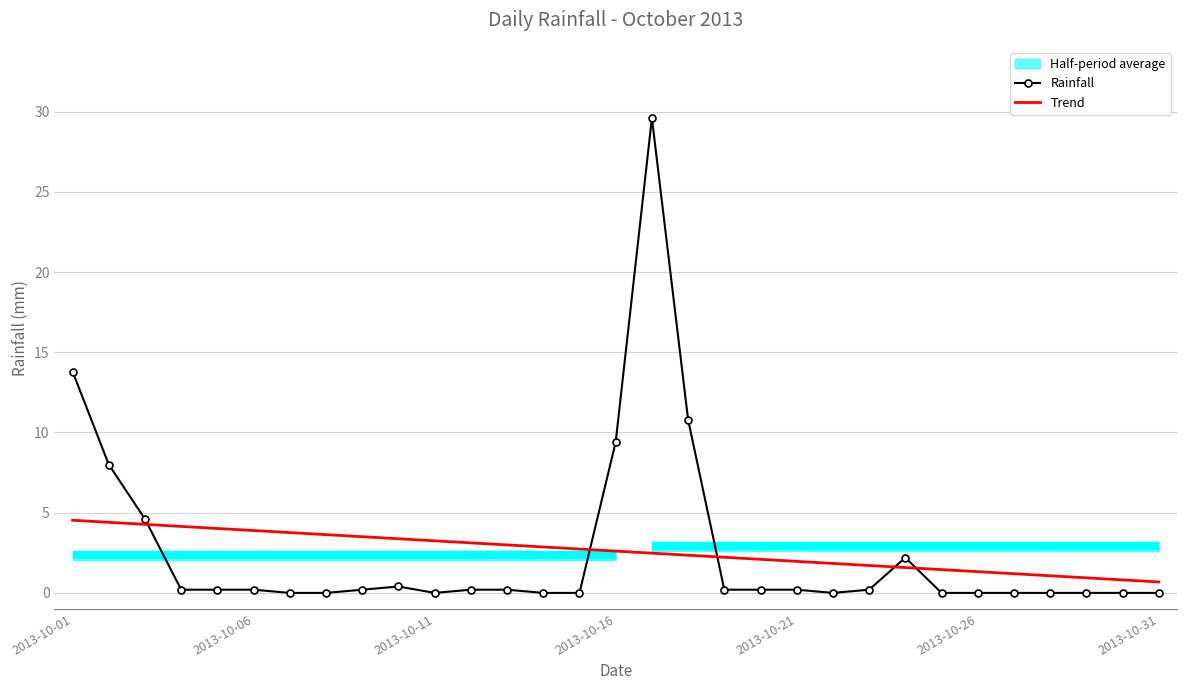

True or false: Rainfall has a value of 18.6 at 2013-10-11.

False